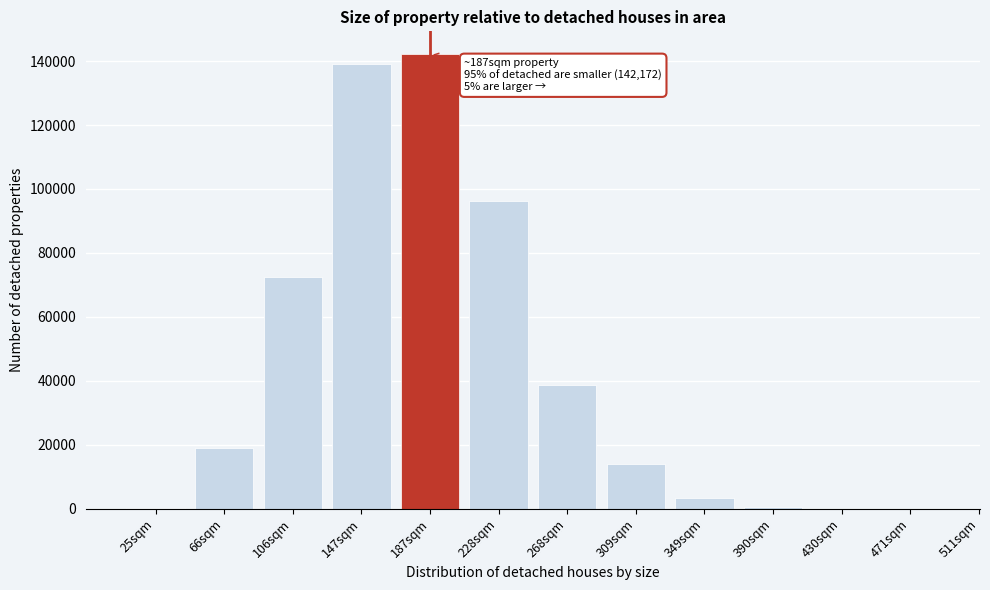

What is the change in value from 106sqm to 268sqm?

-33705